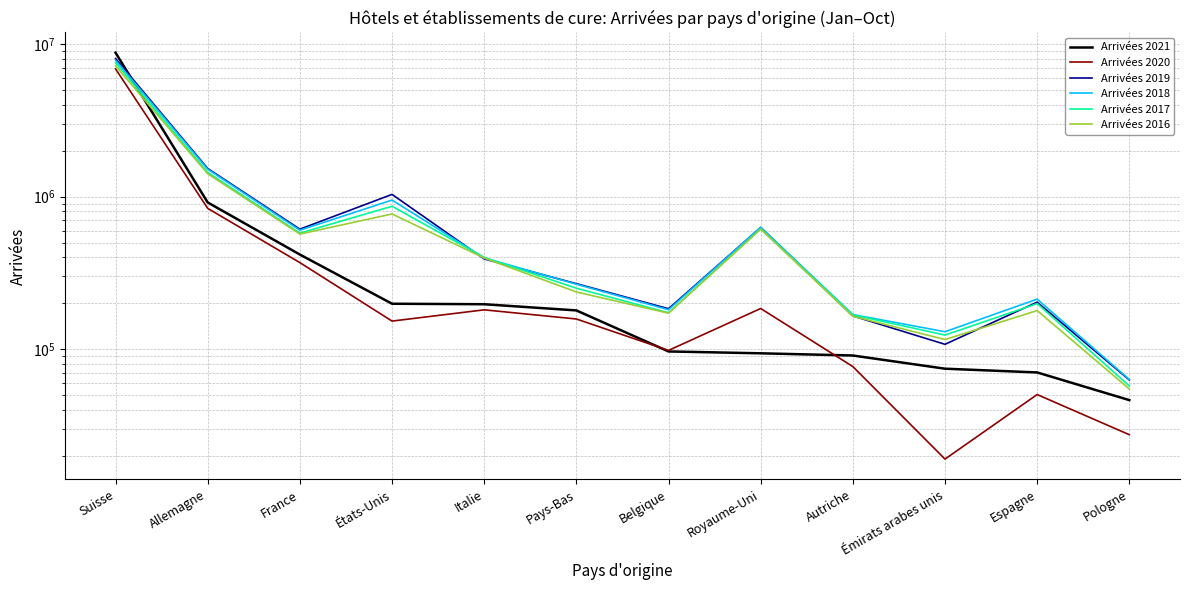

What is the sum of all Arrivées 2020 values?

9014868